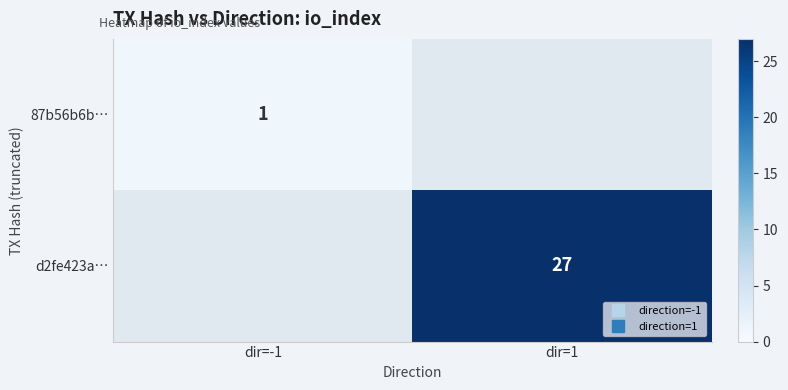

How many data points does each series have?

2